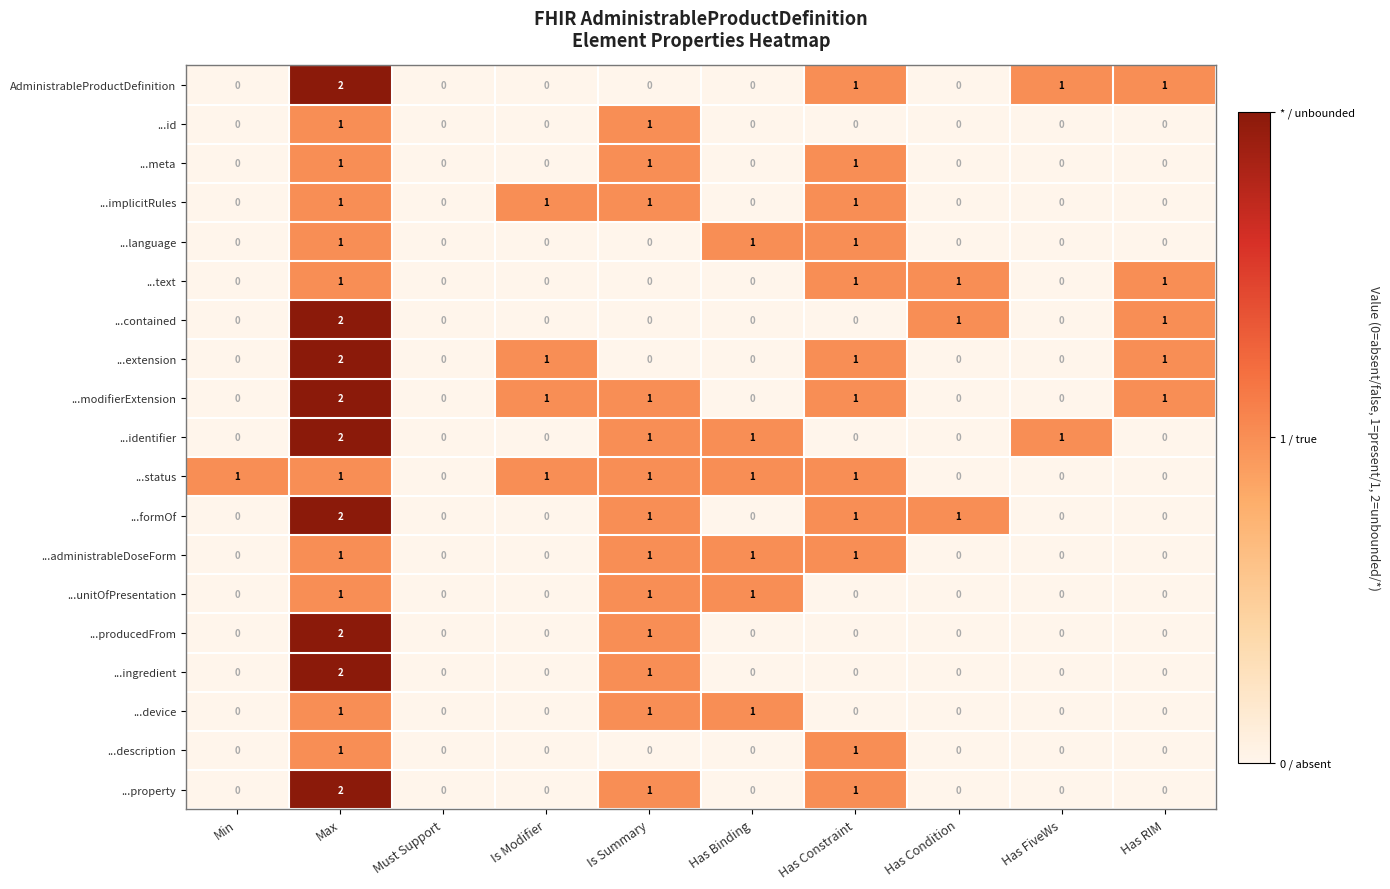

How many AdministrableProductDefinition values are between 0 and 1?

9